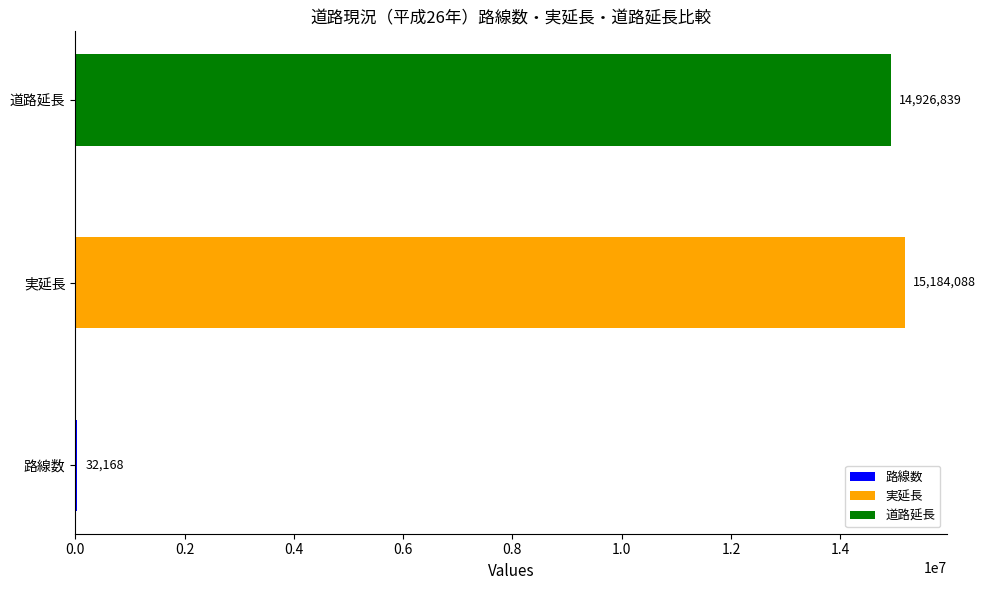

What is the sum of the values at 道路延長 and 路線数?

14959007